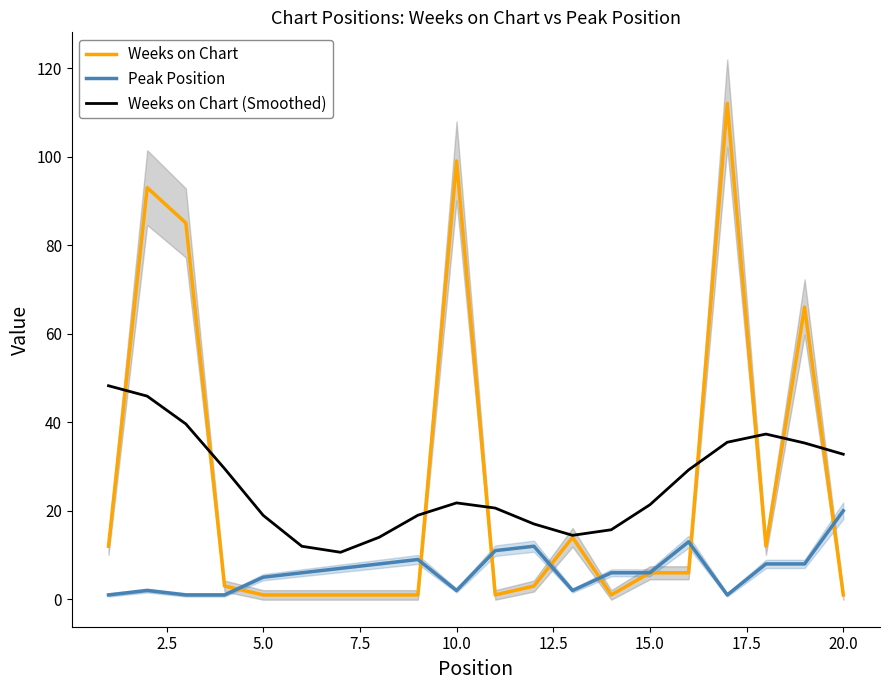

Does the chart have visible grid lines?

No